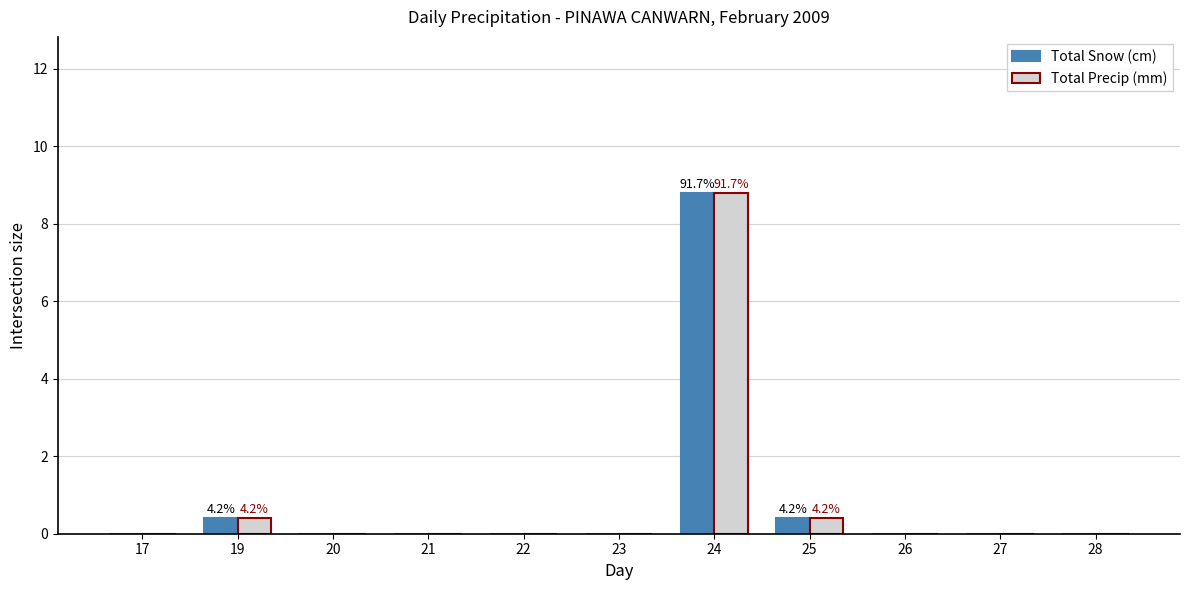

What is the maximum value for Total Precip (mm)?

8.8